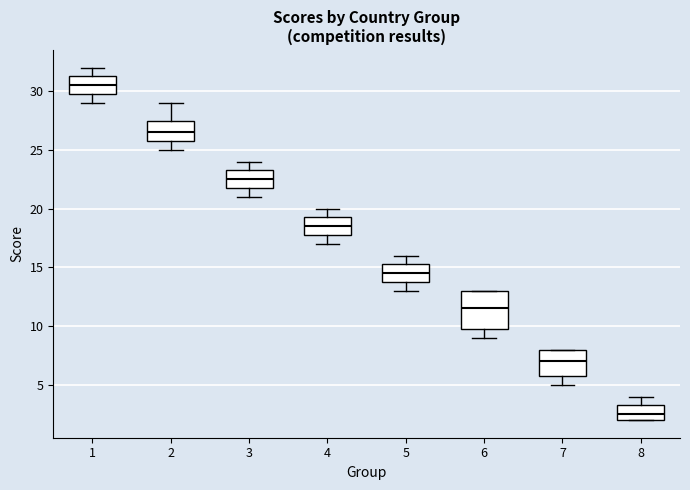

Reading left to right, read every box against the y-axis: the position of its median line, the range the box covers, and the ends of its whiskers. The values are not printed on the chart, so give them approximately, as read against the axis.

1: median 30.5, box 30.0 to 31.5, whiskers 29.0 to 32.0
2: median 26.5, box 26.0 to 27.5, whiskers 25.0 to 29.0
3: median 22.5, box 22.0 to 23.5, whiskers 21.0 to 24.0
4: median 18.5, box 18.0 to 19.5, whiskers 17.0 to 20.0
5: median 14.5, box 14.0 to 15.5, whiskers 13.0 to 16.0
6: median 11.5, box 10.0 to 13.0, whiskers 9.0 to 13.0
7: median 7.0, box 6.0 to 8.0, whiskers 5.0 to 8.0
8: median 2.5, box 2.0 to 3.5, whiskers 2.0 to 4.0